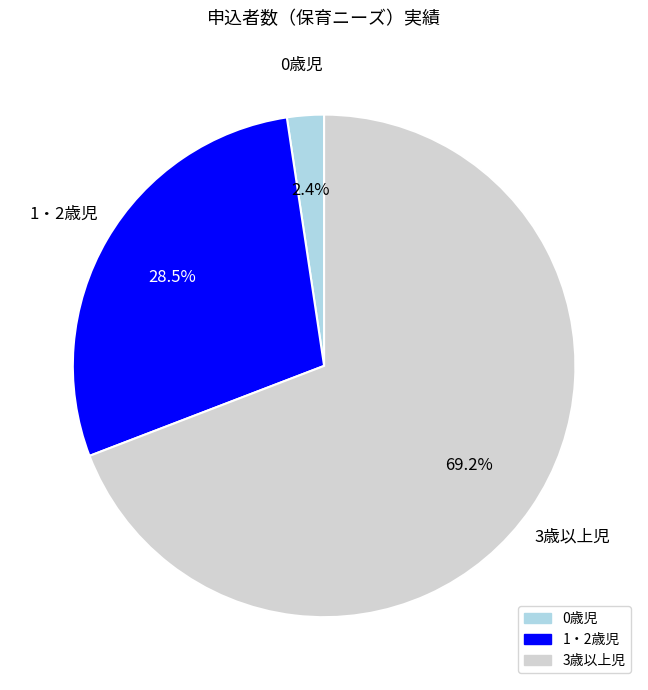

How much of the chart is everything except 1・2歳児?

71.5%